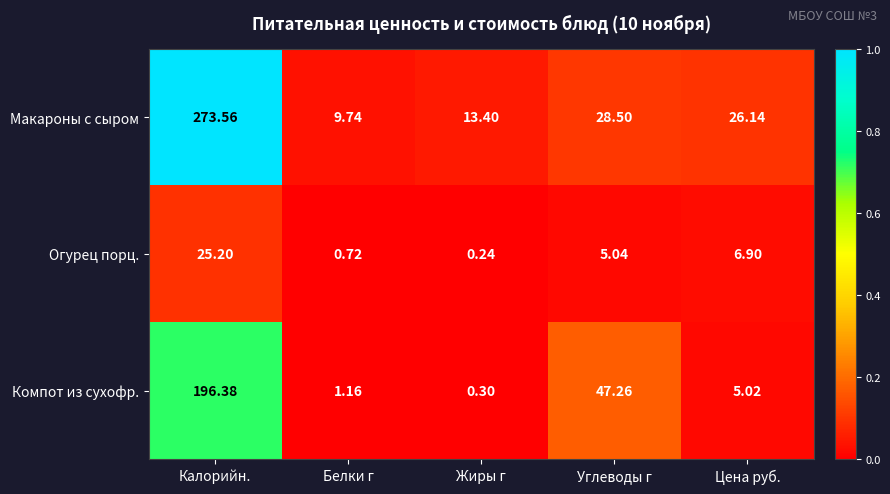

Rank the series by their average value, from lowest to highest.

Огурец порц., Компот из сухофр., Макароны с сыром